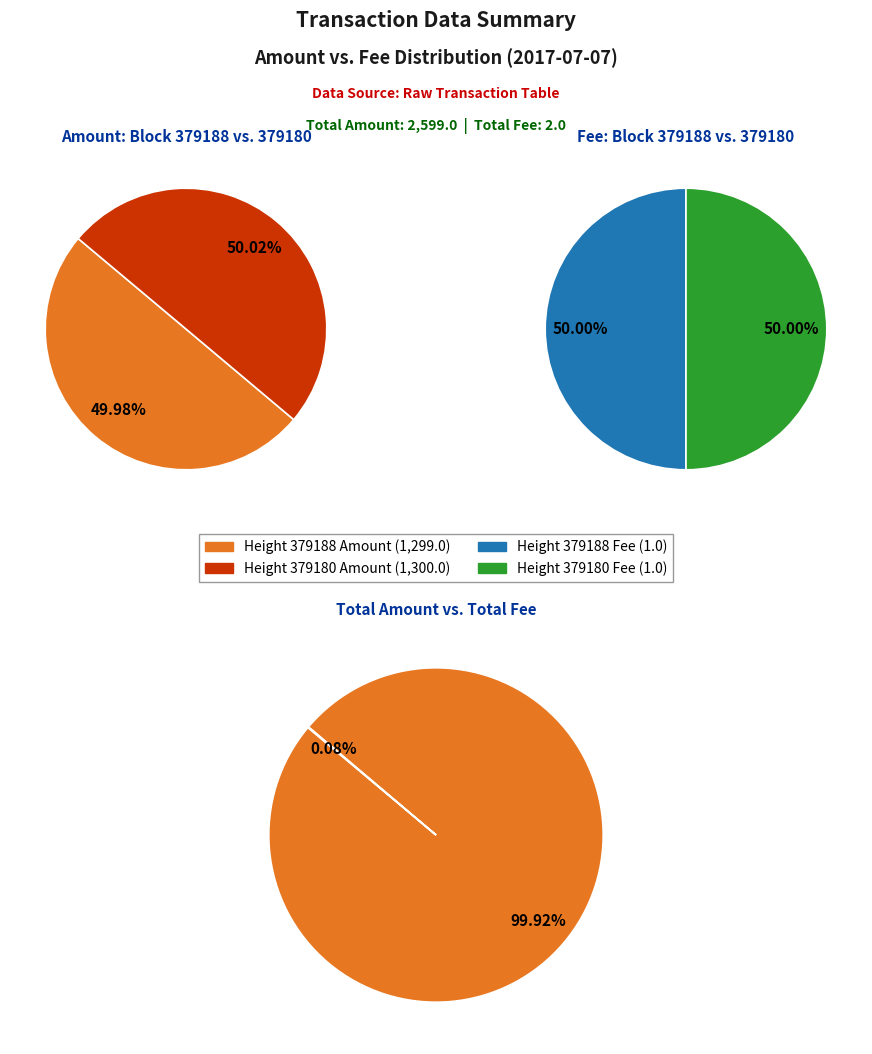

Is there any slice that represents more than half of the pie?

Yes